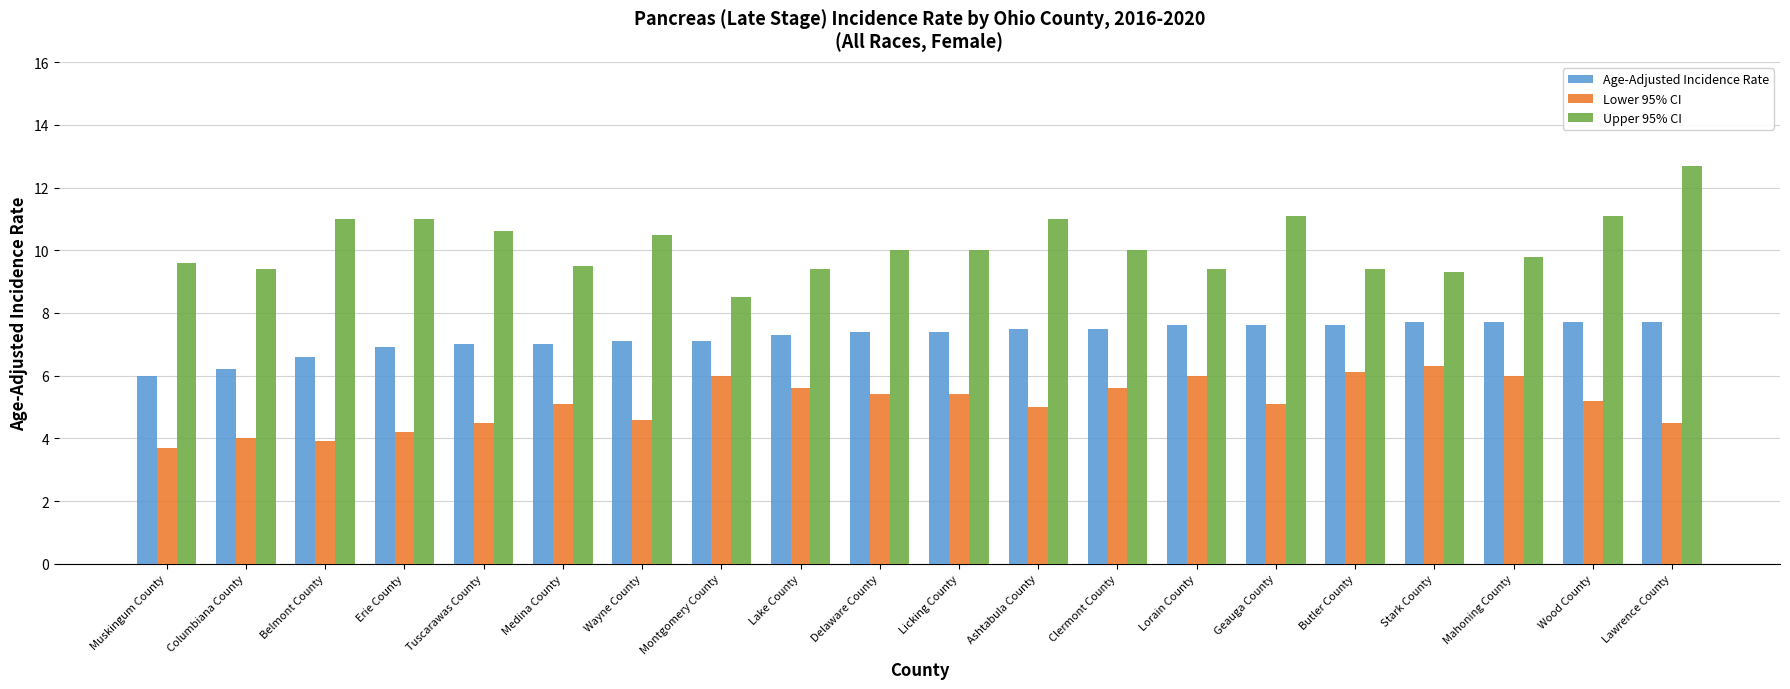

What is the difference between the maximum and minimum values in the Upper 95% CI series?

4.2